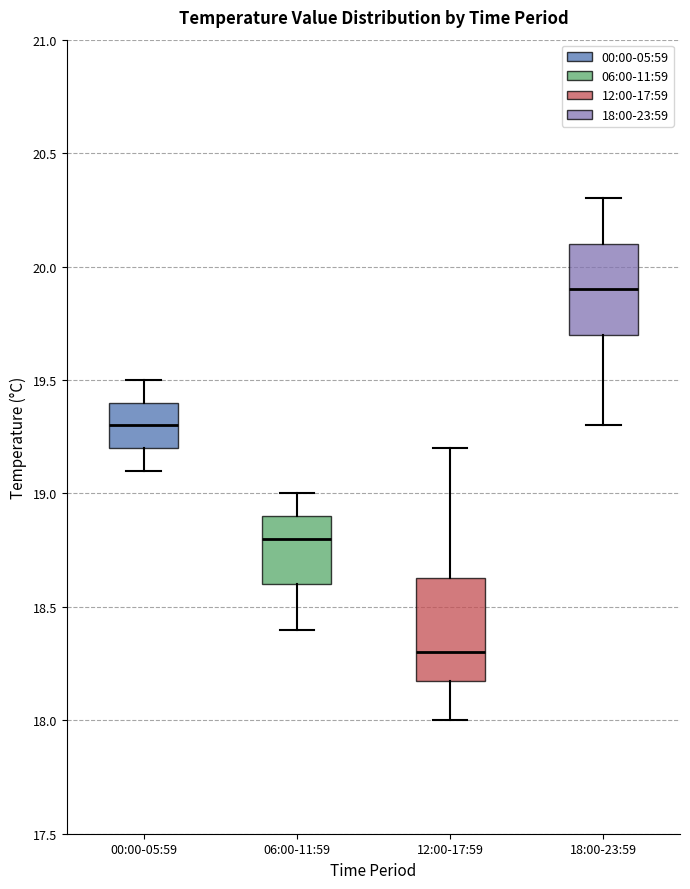

Which box has the highest median line?

18:00-23:59